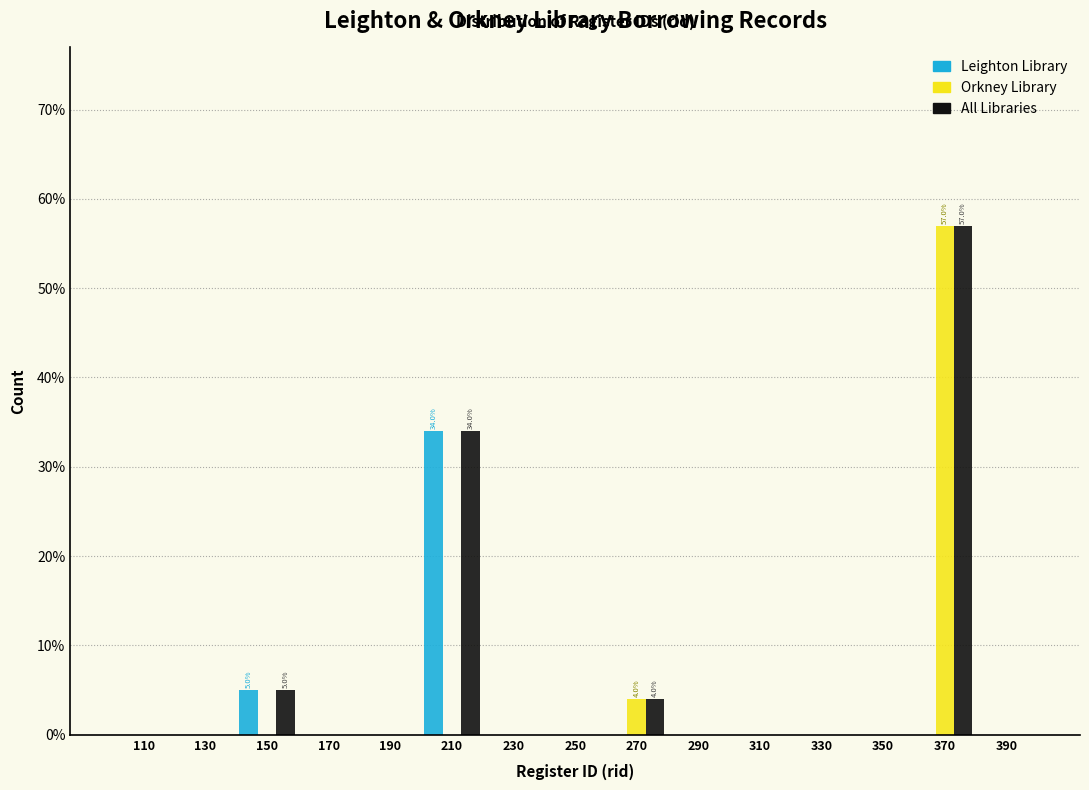

In the Leighton Library series, which range on the x-axis has the tallest bar?

200 to 220